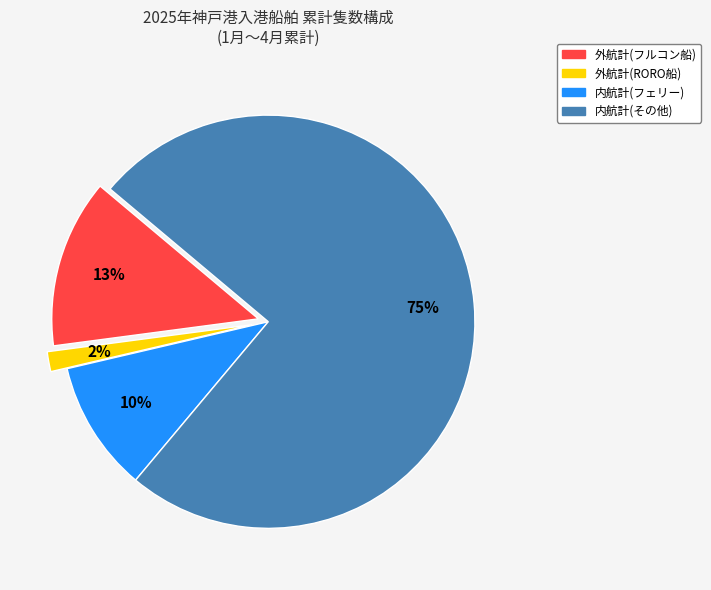

Is there a majority slice in this chart?

Yes